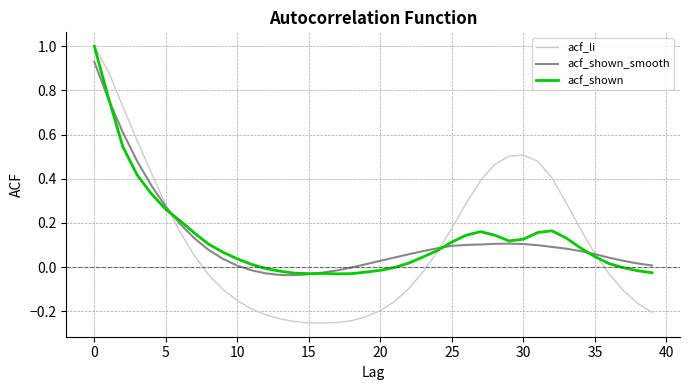

Which series has the widest spread of values?

acf_li